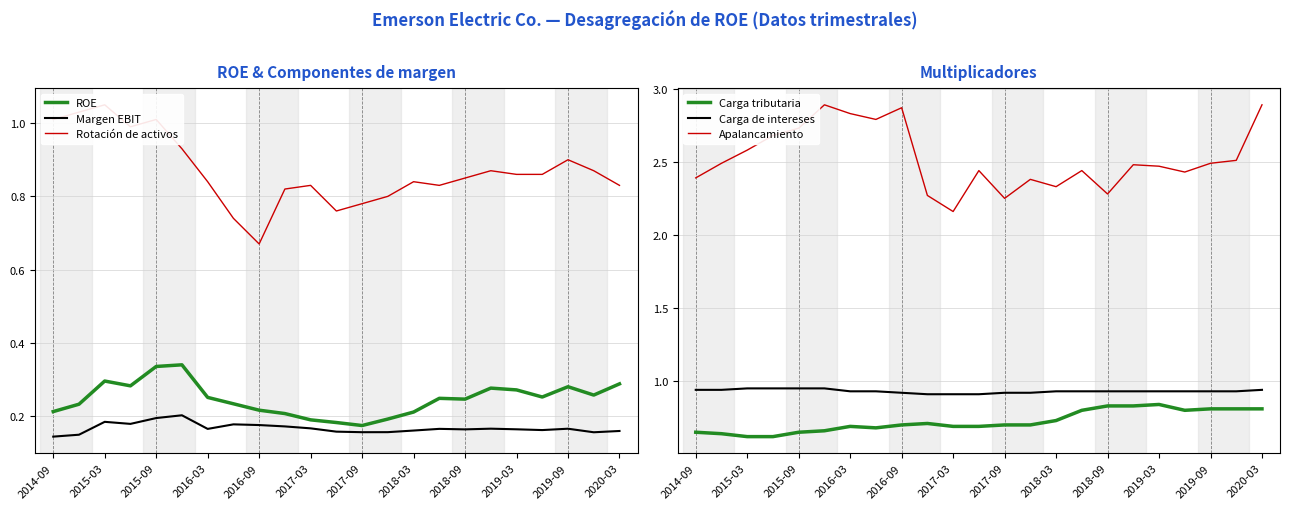

The Apalancamiento series shows 2.4 at 2014-09. True or false?

True